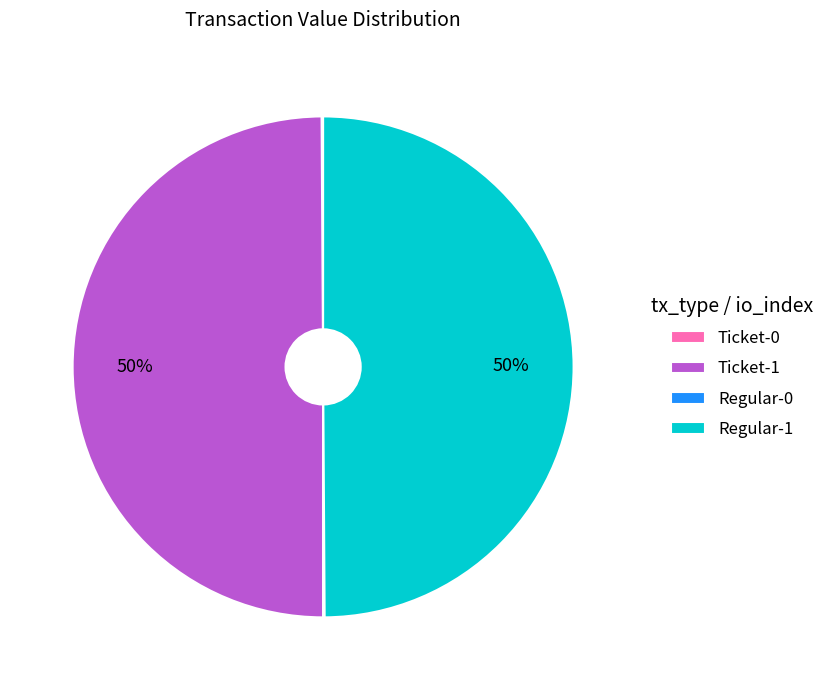

What is the ratio of the value at Regular-1 to the value at Ticket-1?

1.0